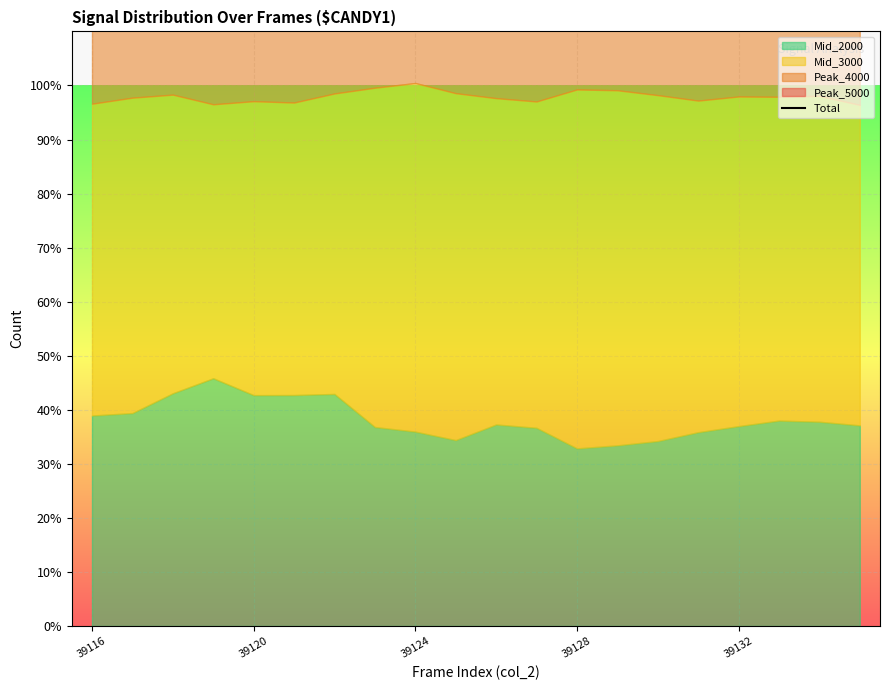

What is the sum of all values?

5298.9